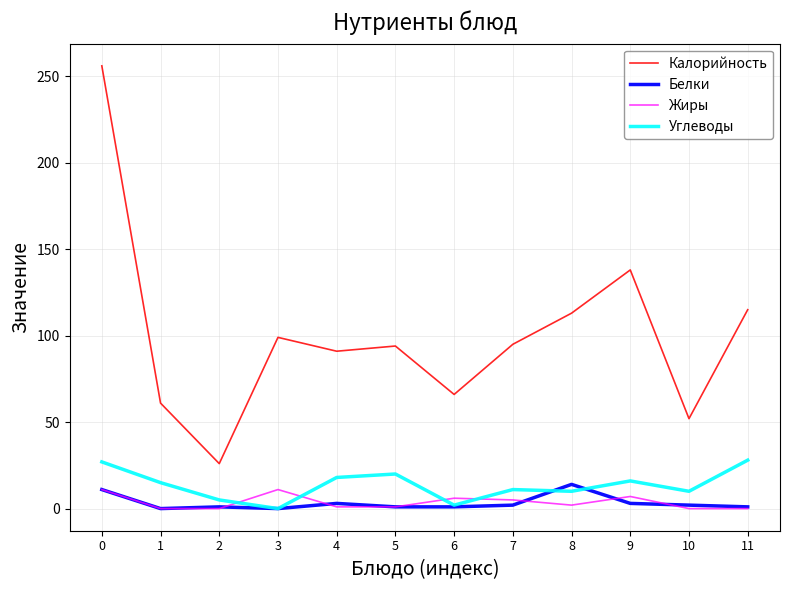

True or false: Калорийность and Белки cross at least once.

False